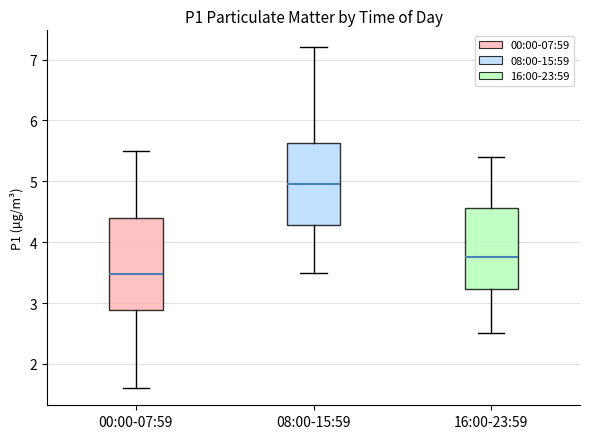

Where does the lower whisker of the box for 08:00-15:59 end on the y-axis? The values are not printed on the chart, so give them approximately, as read against the axis.

3.5